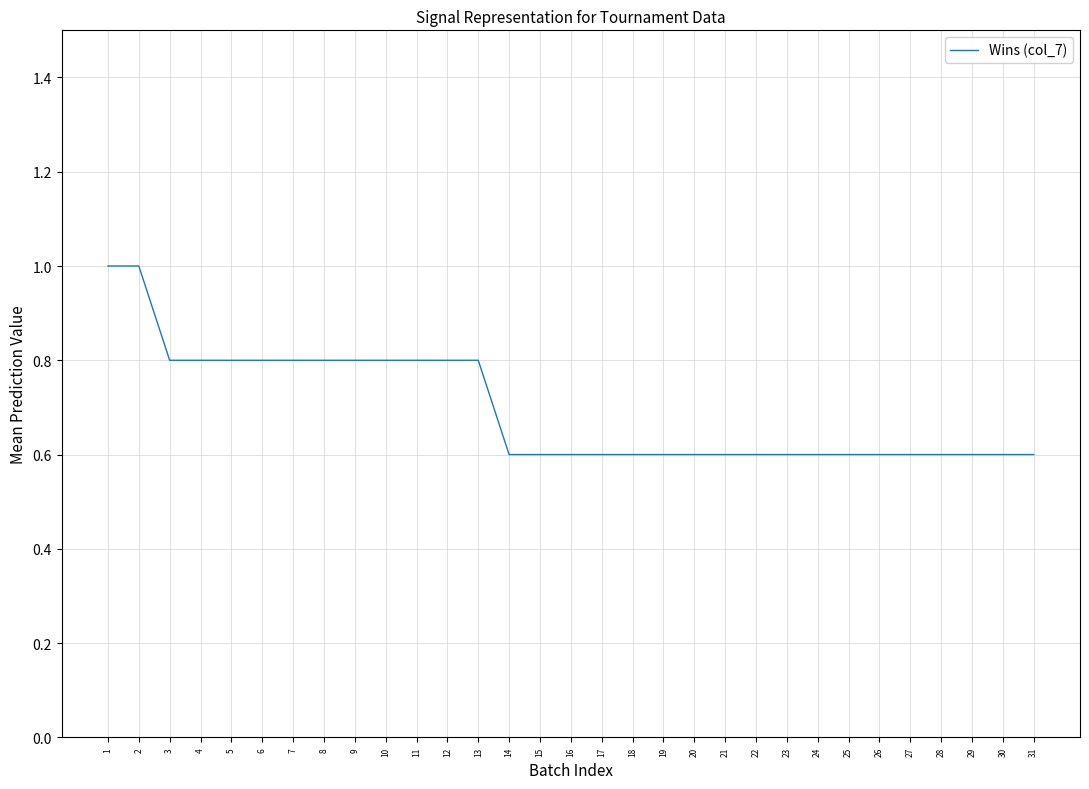

Reading left to right, list all the values displayed in this chart.

1=1.0	2=1.0	3=0.8	4=0.8	5=0.8	6=0.8	7=0.8	8=0.8	9=0.8	10=0.8	11=0.8	12=0.8	13=0.8	14=0.6	15=0.6	16=0.6	17=0.6	18=0.6	19=0.6	20=0.6	21=0.6	22=0.6	23=0.6	24=0.6	25=0.6	26=0.6	27=0.6	28=0.6	29=0.6	30=0.6	31=0.6